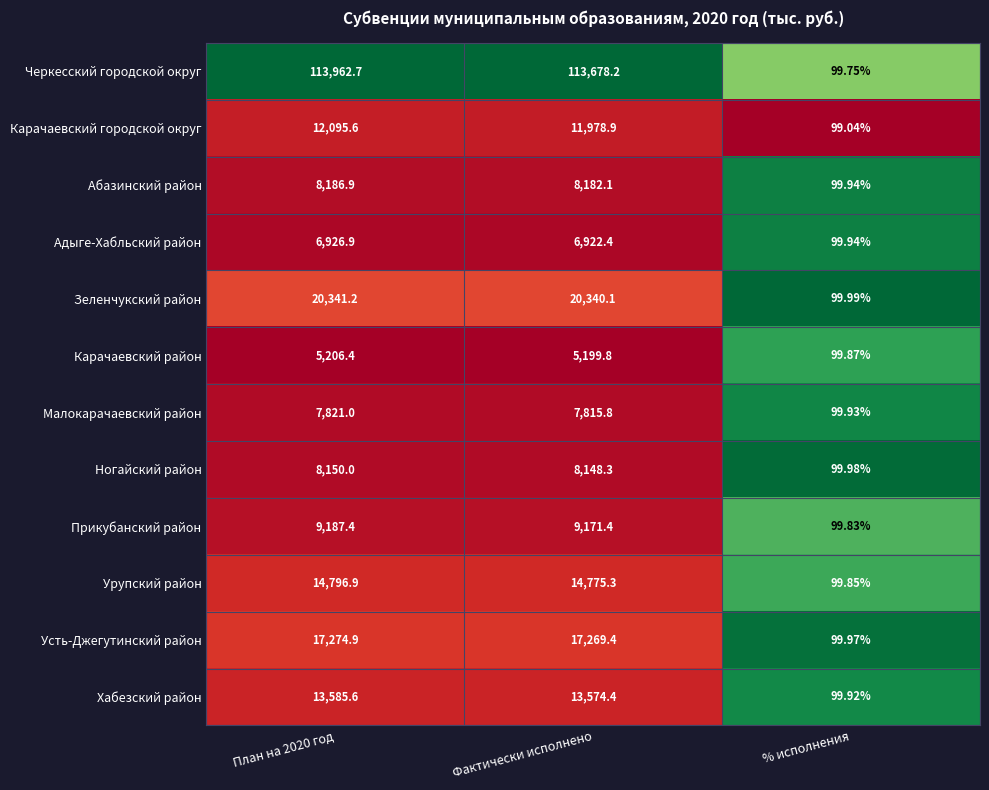

Which series has the largest total across all categories?

Черкесский городской округ